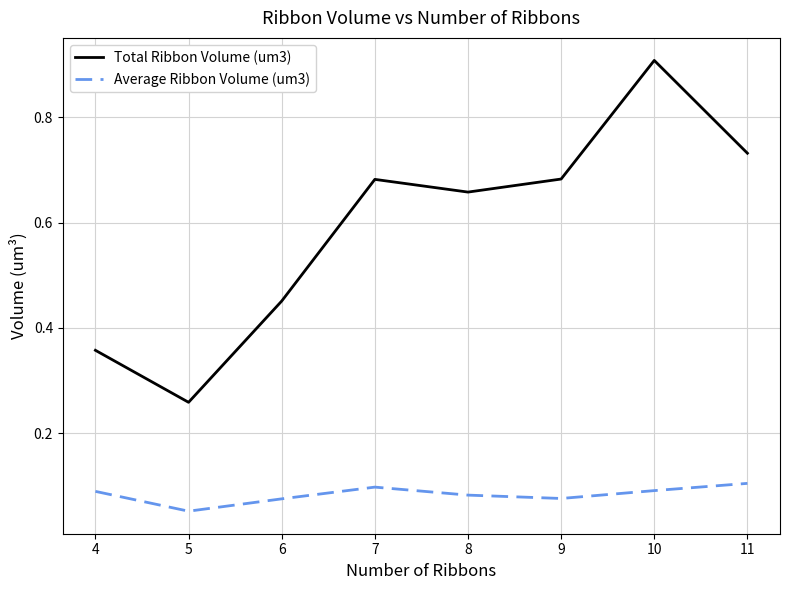

The Average Ribbon Volume (um3) series shows 0.1 at 5. True or false?

True